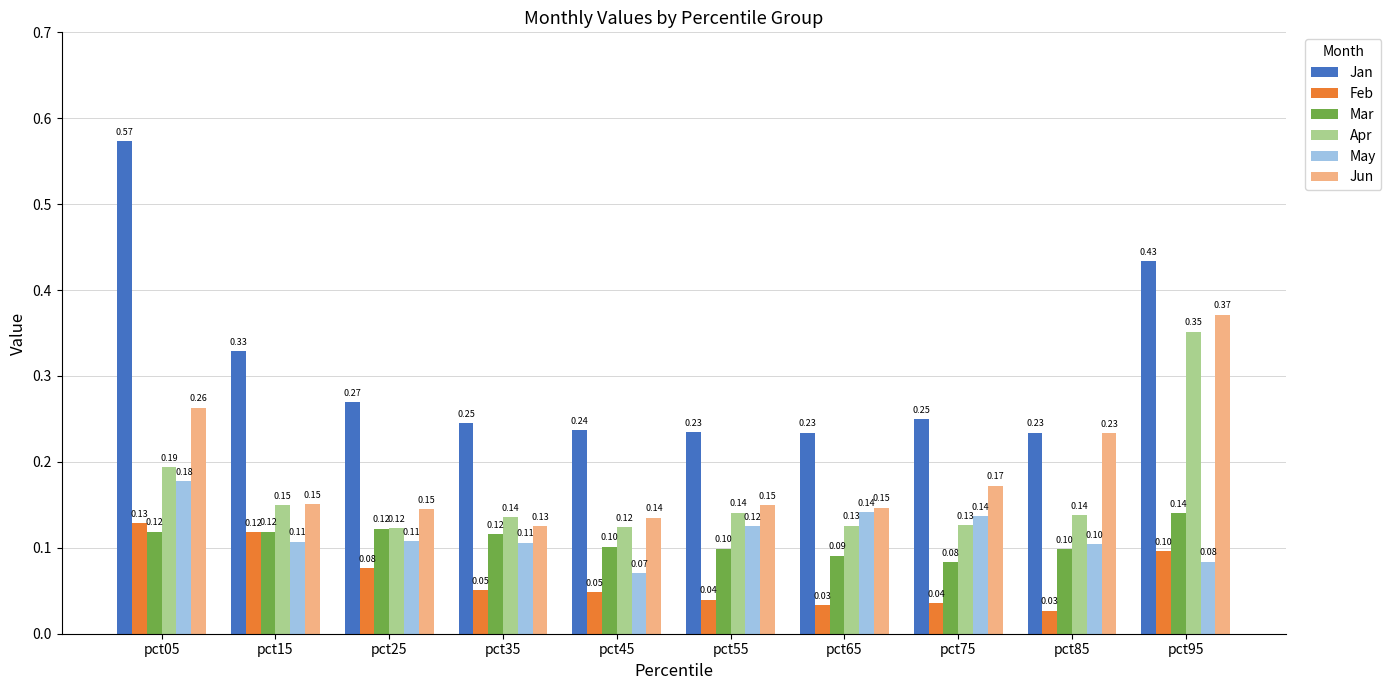

List the series in order of their peak value, lowest first.

Feb, Mar, May, Apr, Jun, Jan